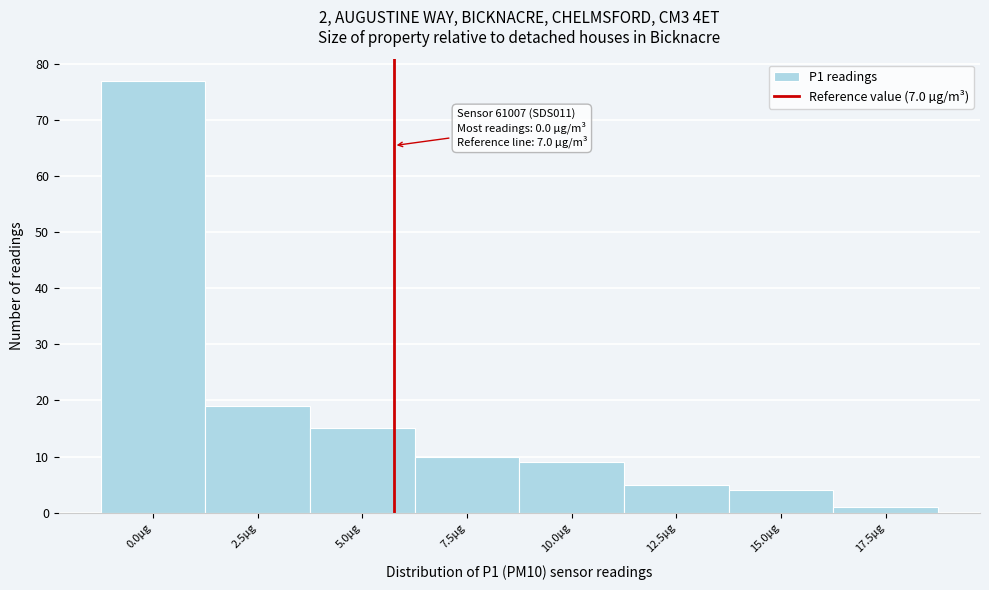

Reading right to left, extract all data points from this chart.

17.5µg=1	15.0µg=4	12.5µg=5	10.0µg=9	7.5µg=10	5.0µg=15	2.5µg=19	0.0µg=77